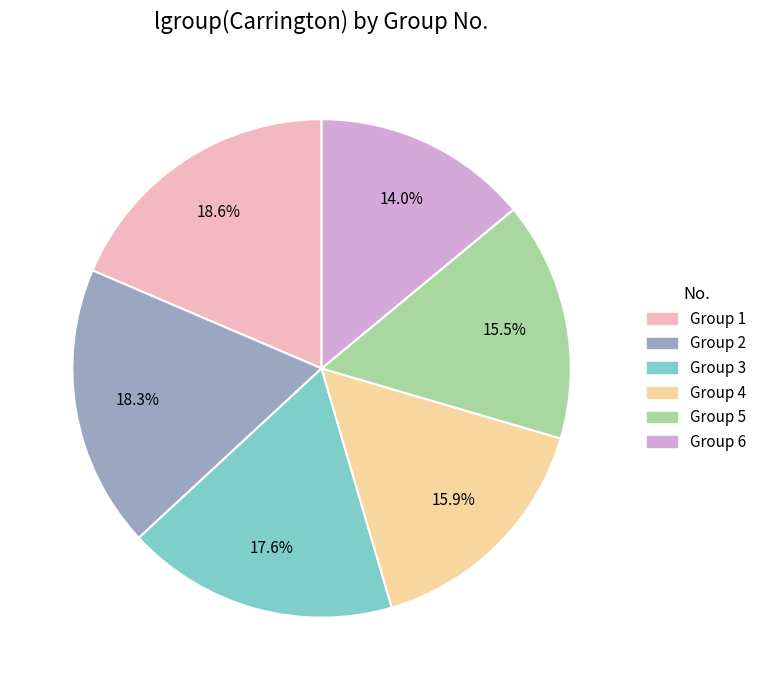

Is there a majority slice in this chart?

No